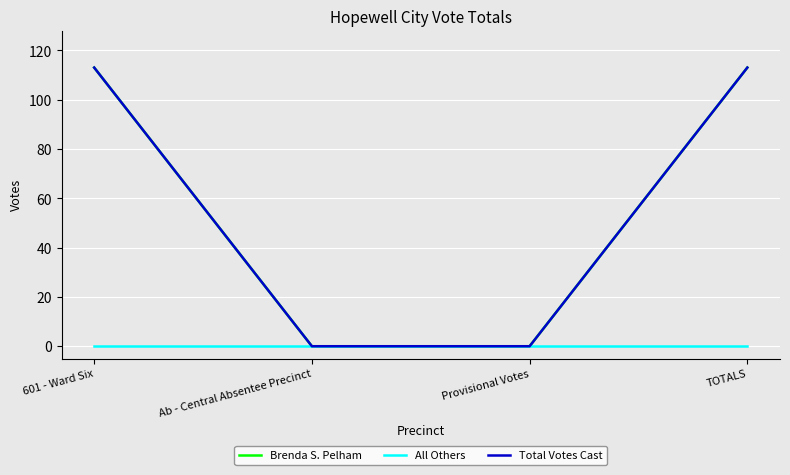

Reading left to right, list all the values displayed in this chart.

Brenda S. Pelham: 113	0	0	113
All Others: 0	0	0	0
Total Votes Cast: 113	0	0	113